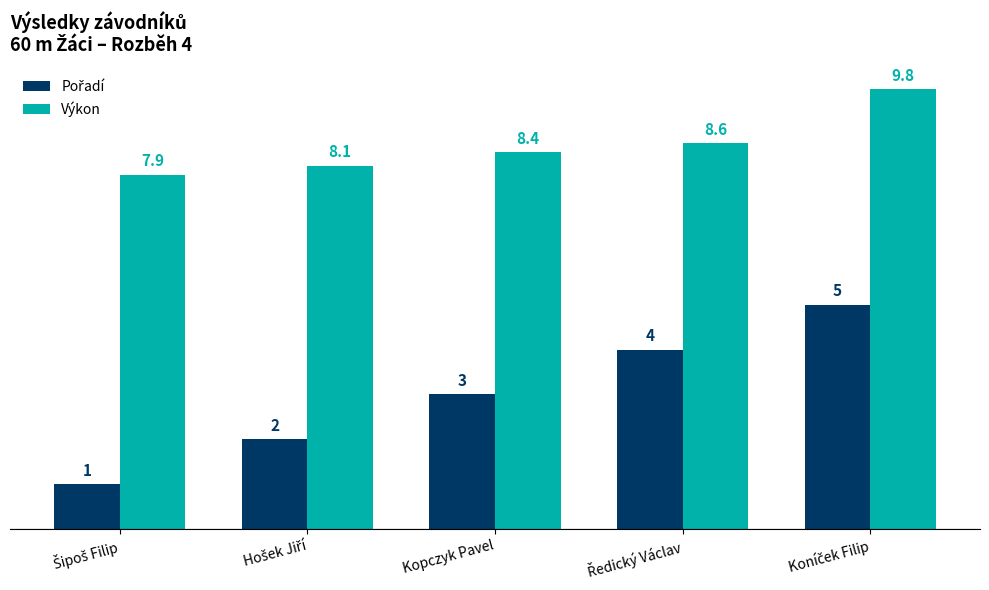

Does the chart contain any negative values?

No